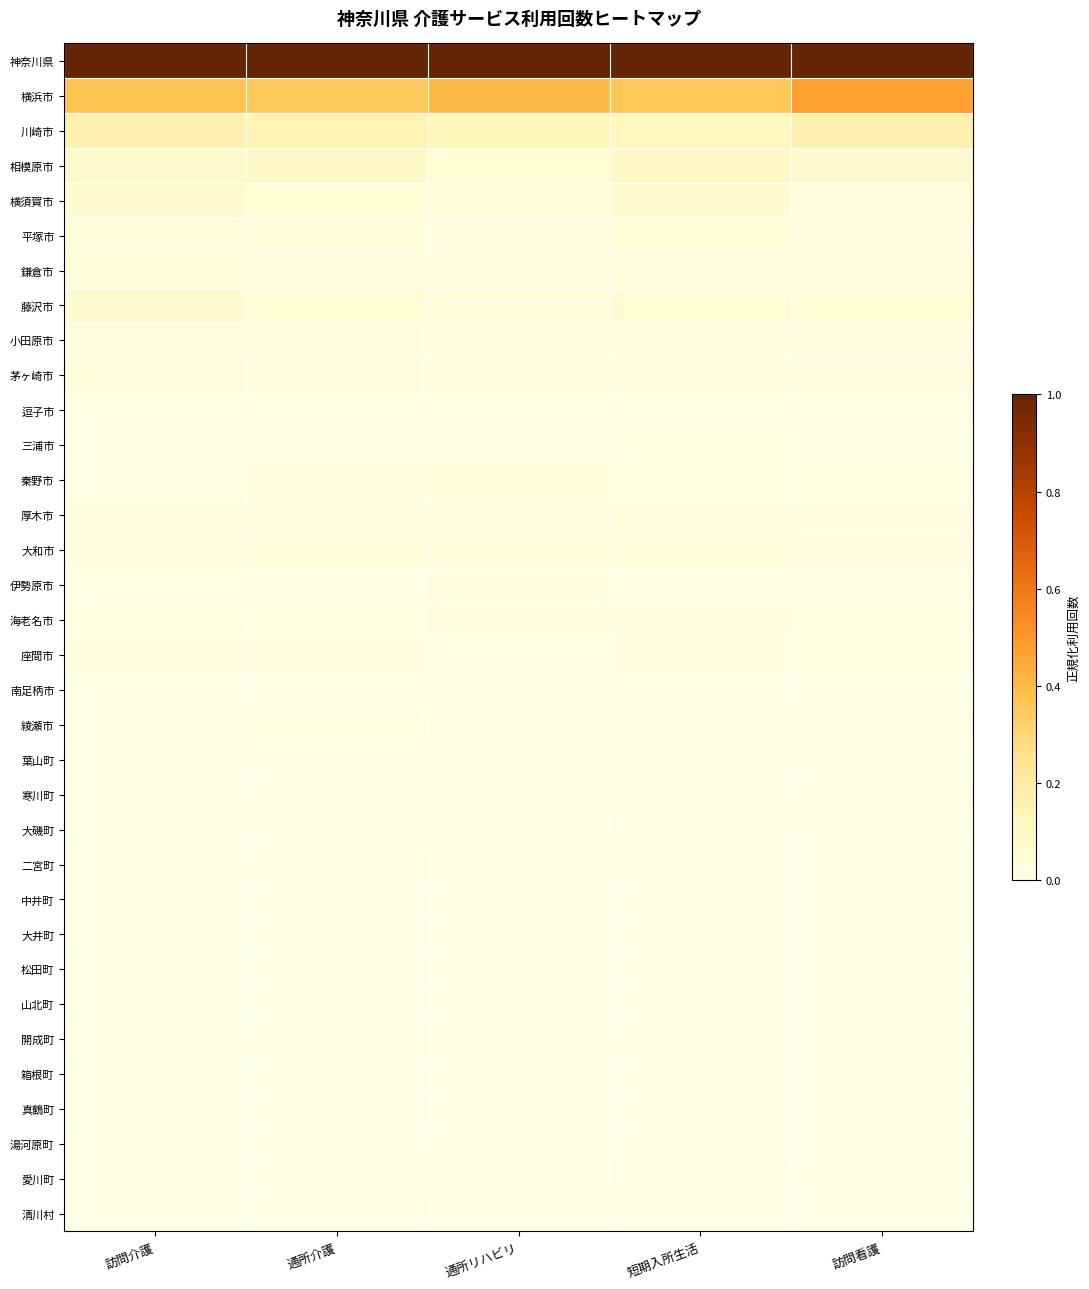

Rank the series at 通所リハビリ from lowest to highest value.

清川村, 真鶴町, 山北町, 松田町, 開成町, 大井町, 中井町, 箱根町, 二宮町, 大磯町, 愛川町, 南足柄市, 三浦市, 湯河原町, 逗子市, 寒川町, 葉山町, 綾瀬市, 座間市, 伊勢原市, 海老名市, 鎌倉市, 厚木市, 平塚市, 小田原市, 茅ヶ崎市, 大和市, 藤沢市, 秦野市, 横須賀市, 相模原市, 川崎市, 横浜市, 神奈川県